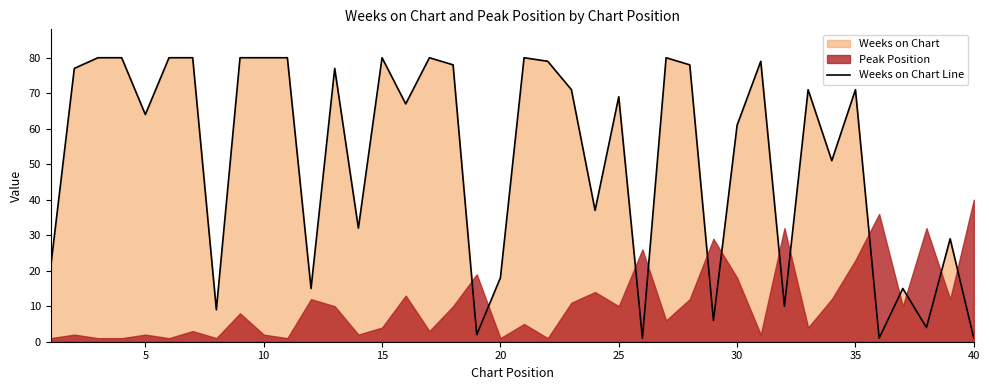

The value of Weeks on Chart Line at 35 is 108. True or false?

False